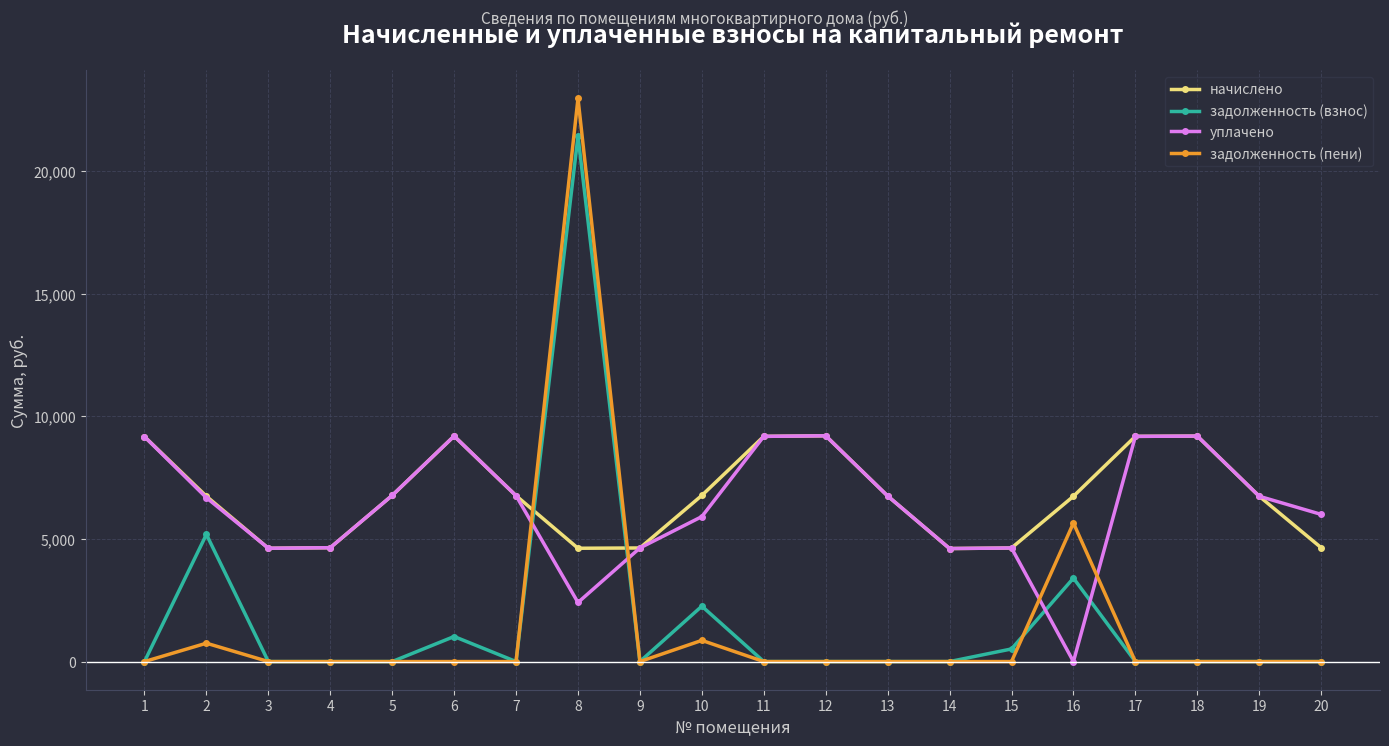

At which category is the sum across all series the highest?

8